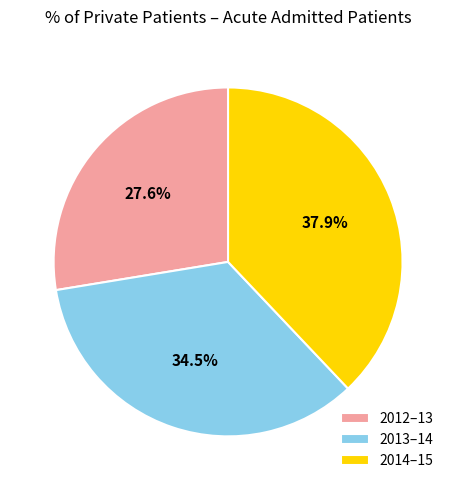

What percentage is NOT represented by 2014–15?

62.1%